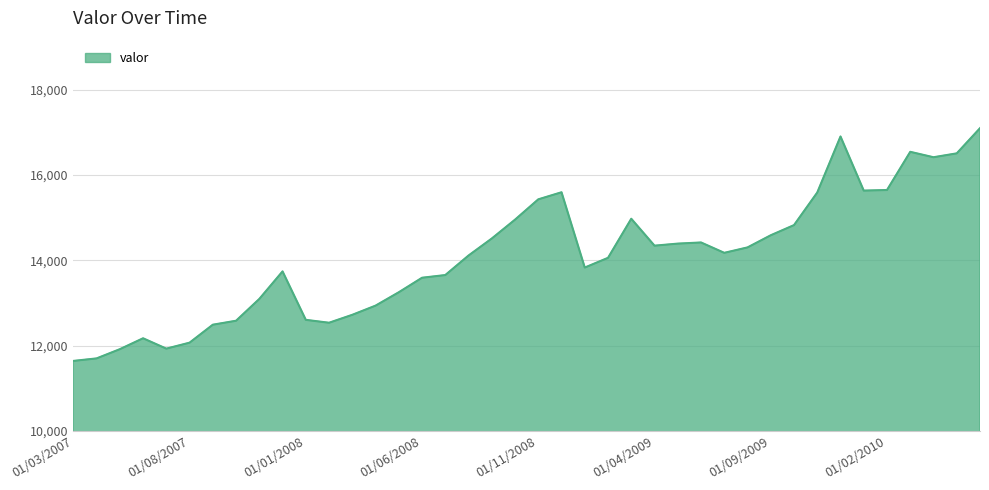

What is the difference between the maximum and minimum values?

5456